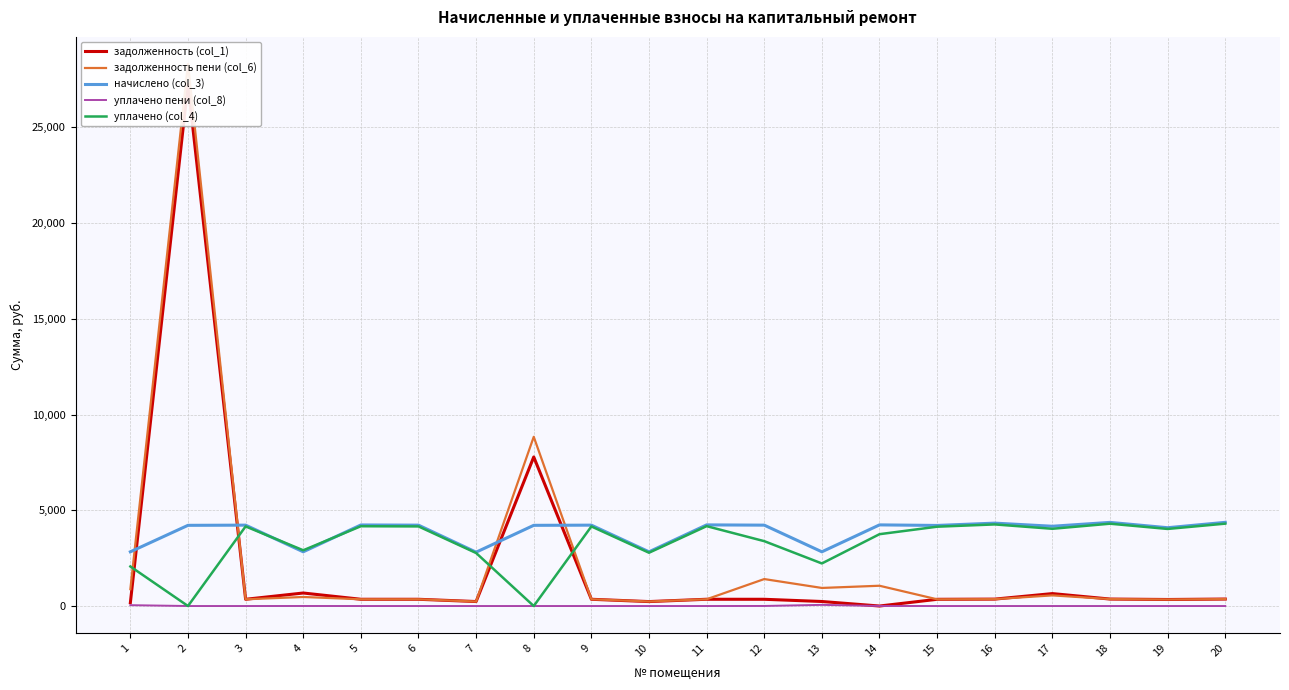

How many lines are shown in the chart?

5